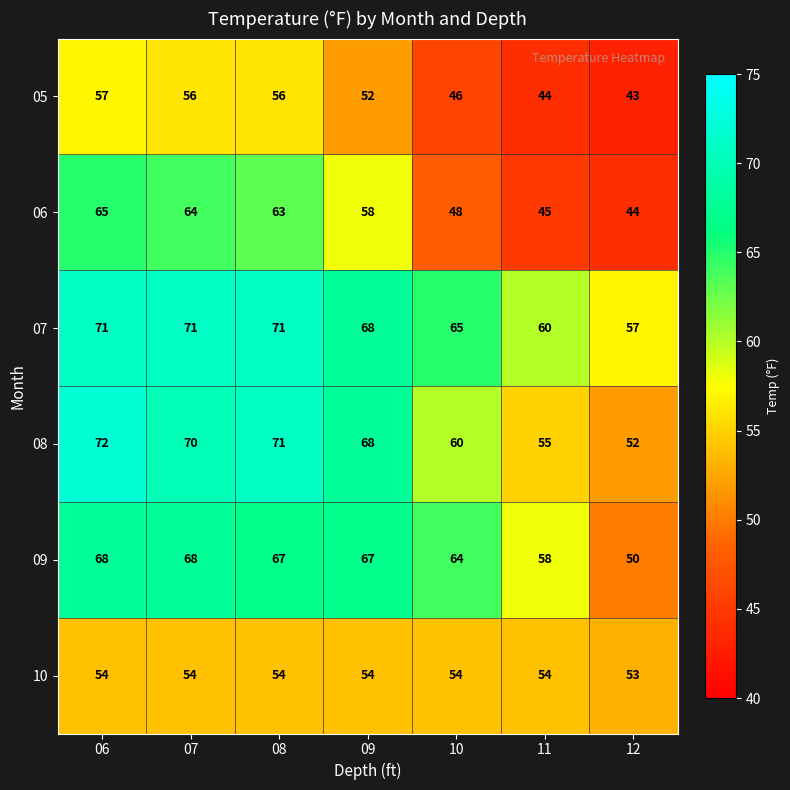

Which category has the lowest value in the 10 series?

12